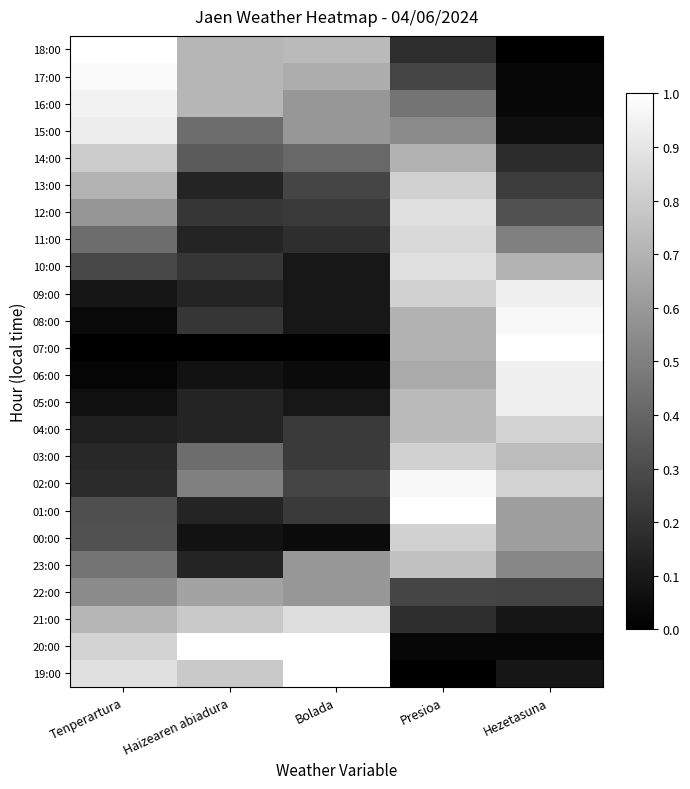

At how many categories does at least one series exceed 0?

5